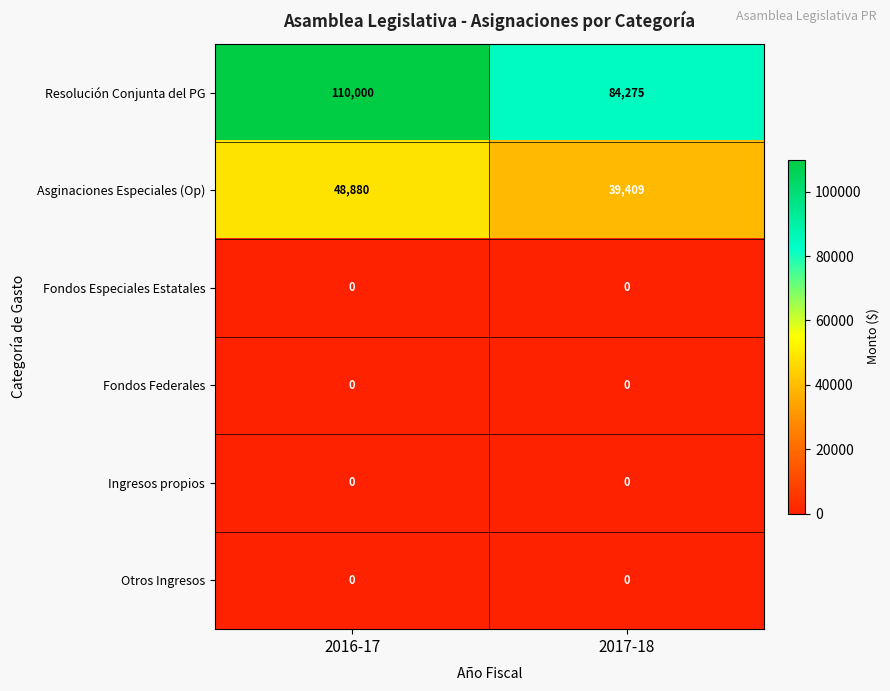

Rank the categories by Resolución Conjunta del PG value from highest to lowest.

2016-17, 2017-18